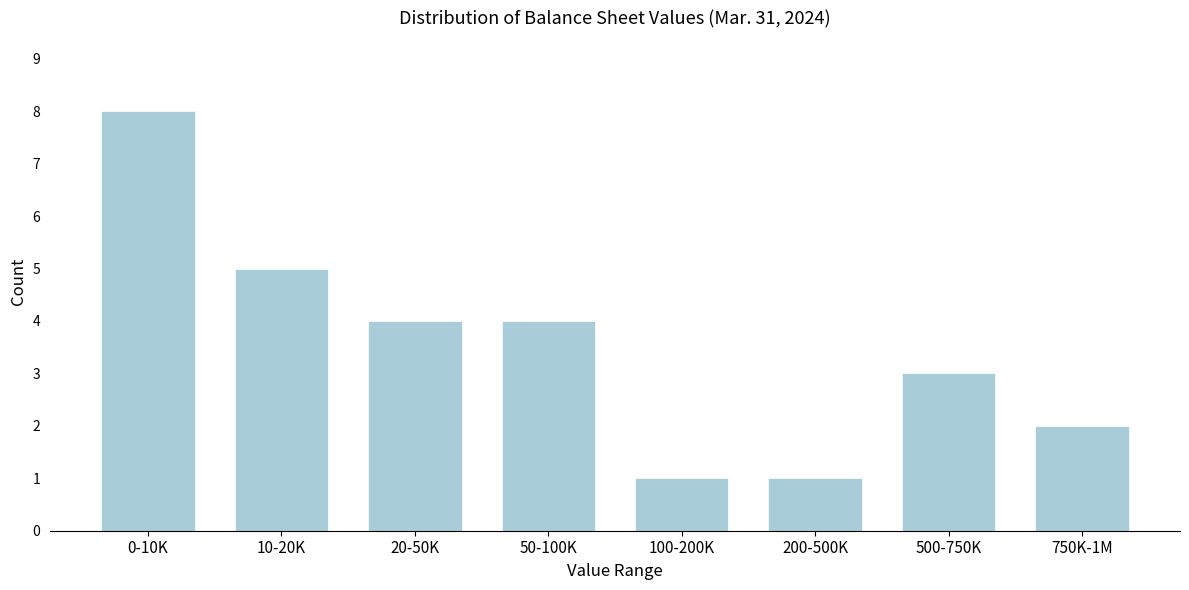

Reading left to right, transcribe all the data shown in this chart.

0-10K=8	10-20K=5	20-50K=4	50-100K=4	100-200K=1	200-500K=1	500-750K=3	750K-1M=2